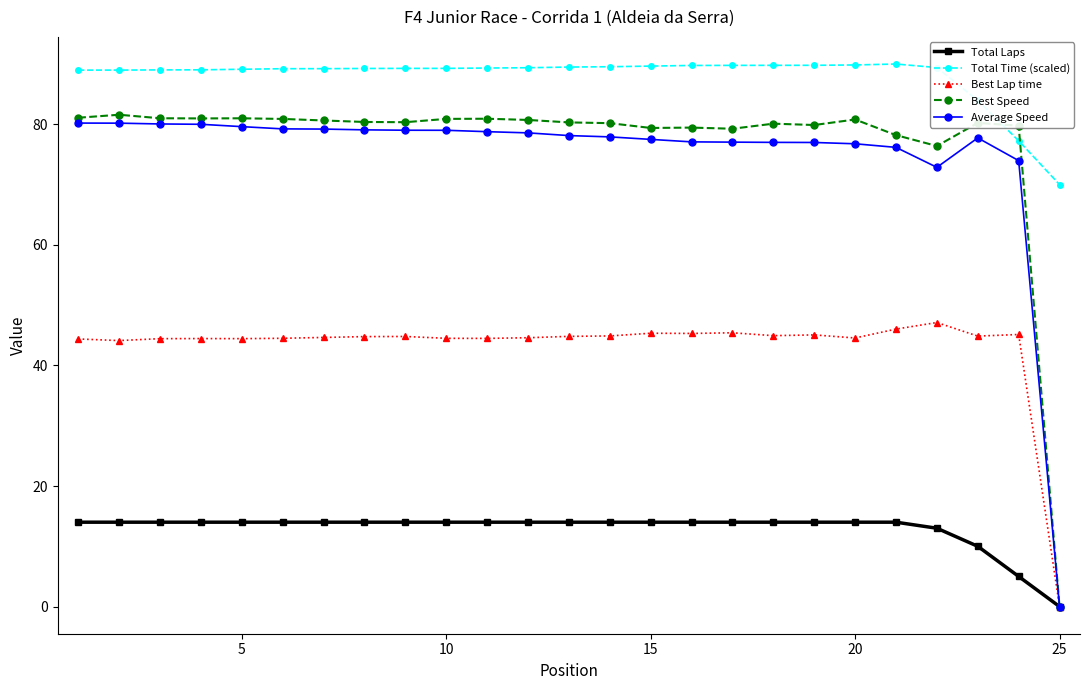

Which series has the widest spread of values?

Best Speed